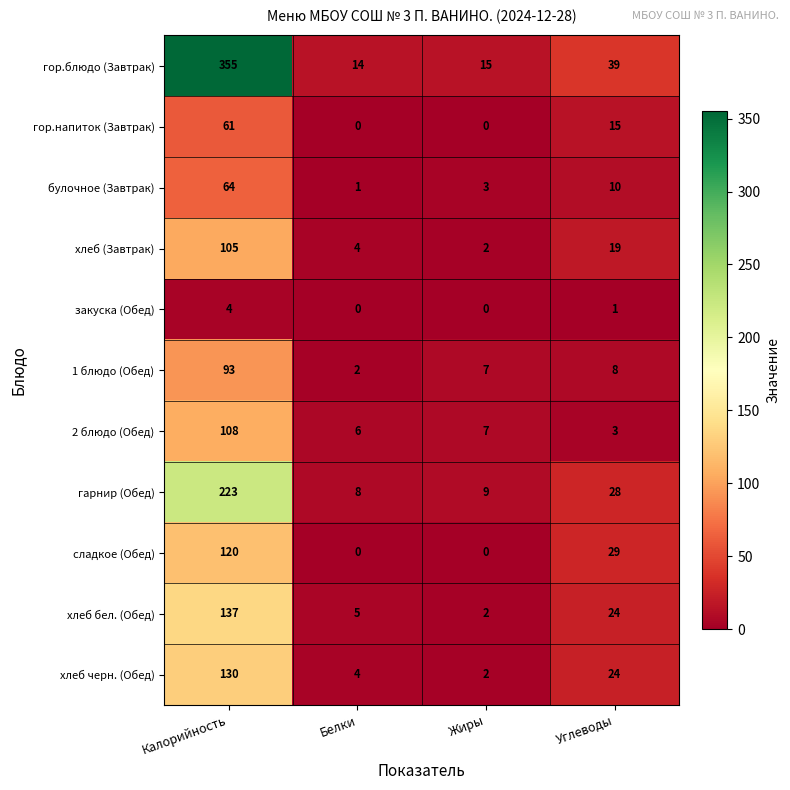

Is it true that гарнир (Обед) equals 14 at Жиры?

False